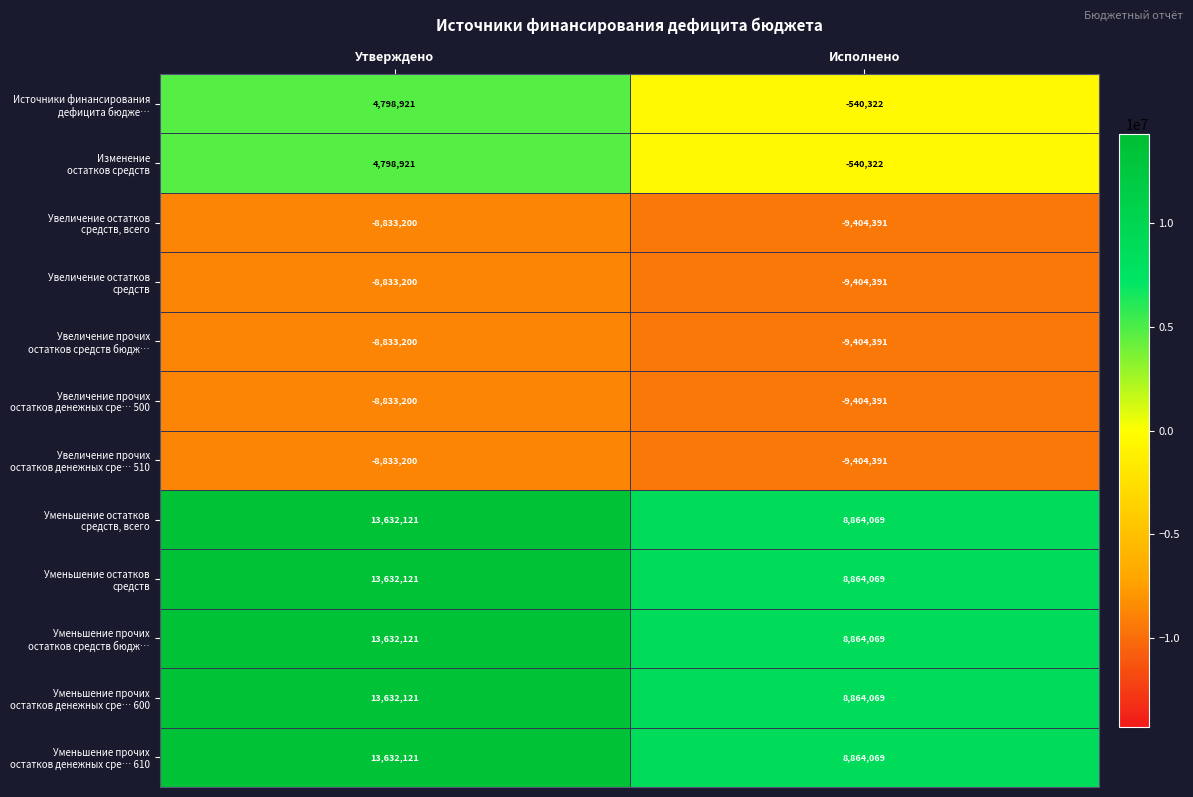

What is the smallest value displayed?

-9404391